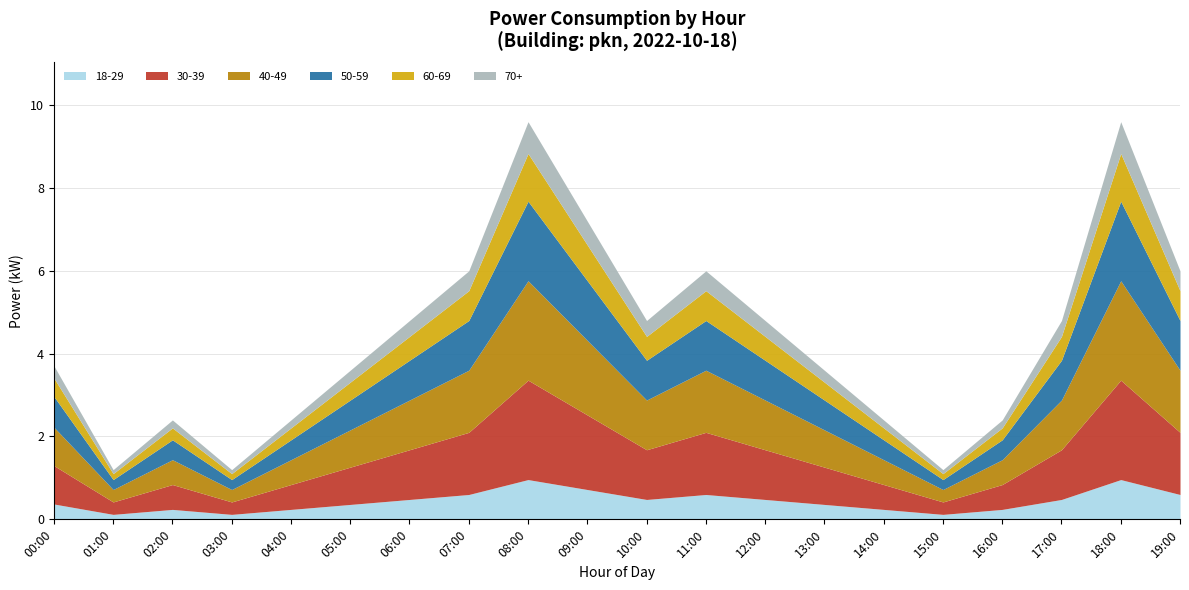

Does the chart have visible grid lines?

Yes